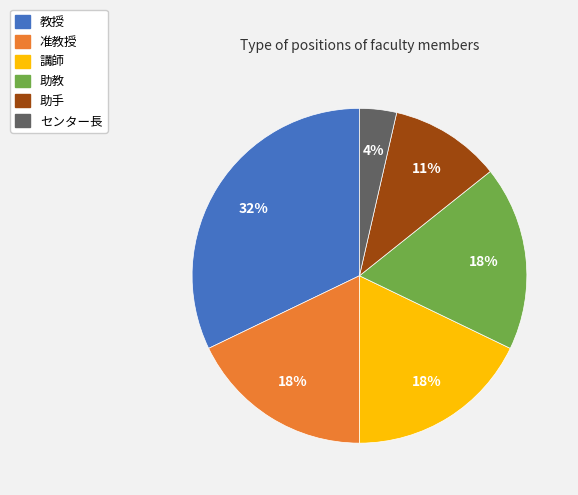

Is the sum of センター長 and 准教授 greater than half?

No